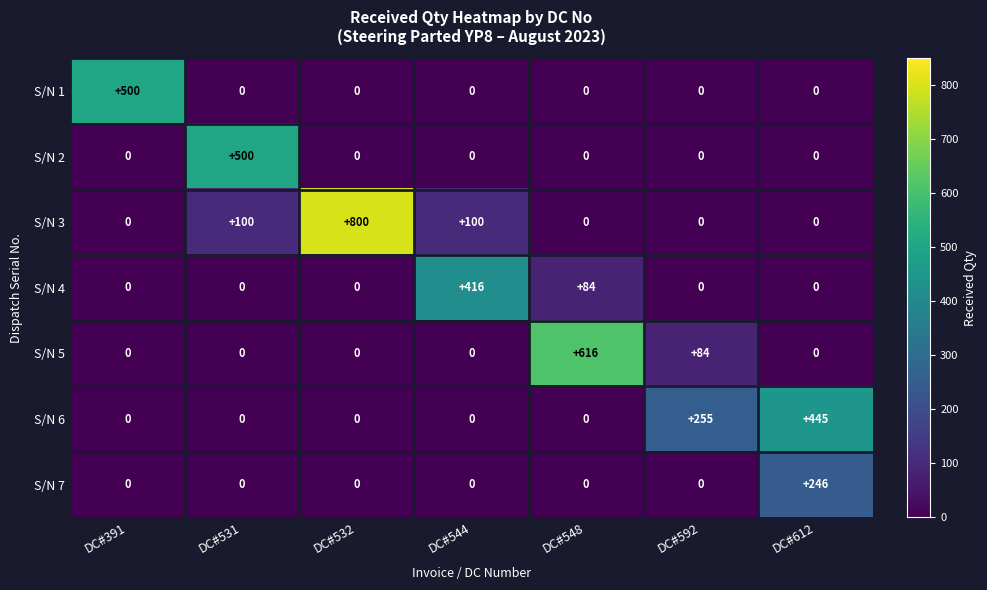

Which series has the largest total across all categories?

S/N 3